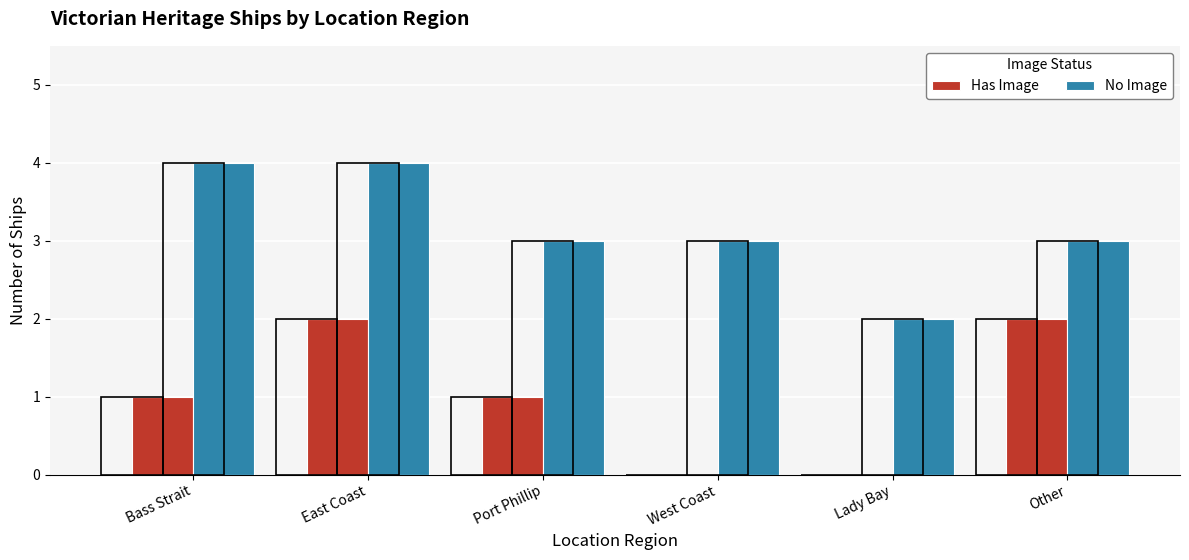

How many bars are there in each group?

2